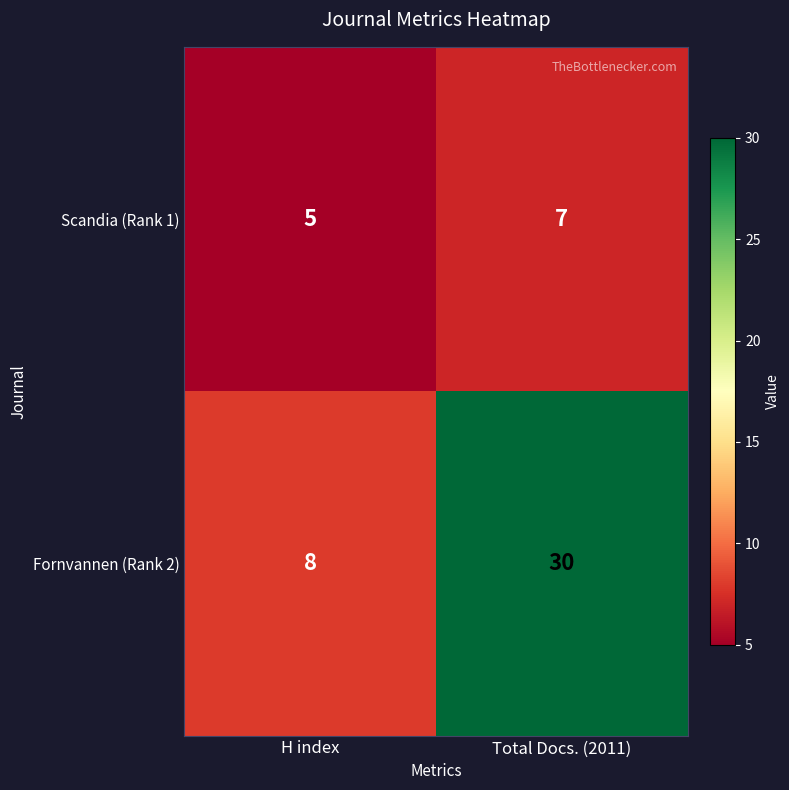

At H index, list the series in order from smallest to largest.

Scandia (Rank 1), Fornvannen (Rank 2)